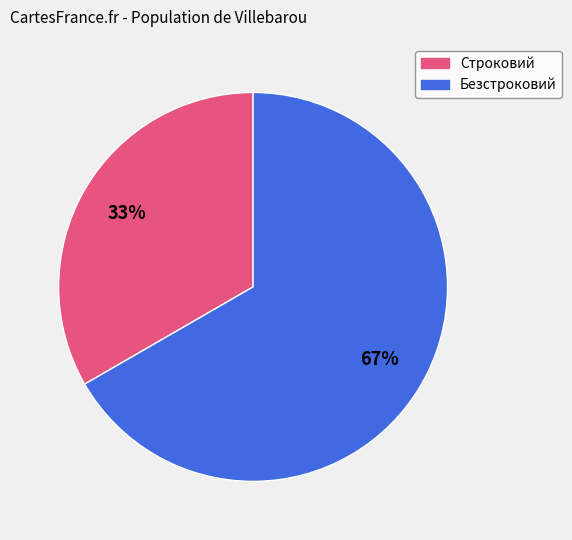

Between Строковий and Безстроковий, which is larger?

Безстроковий